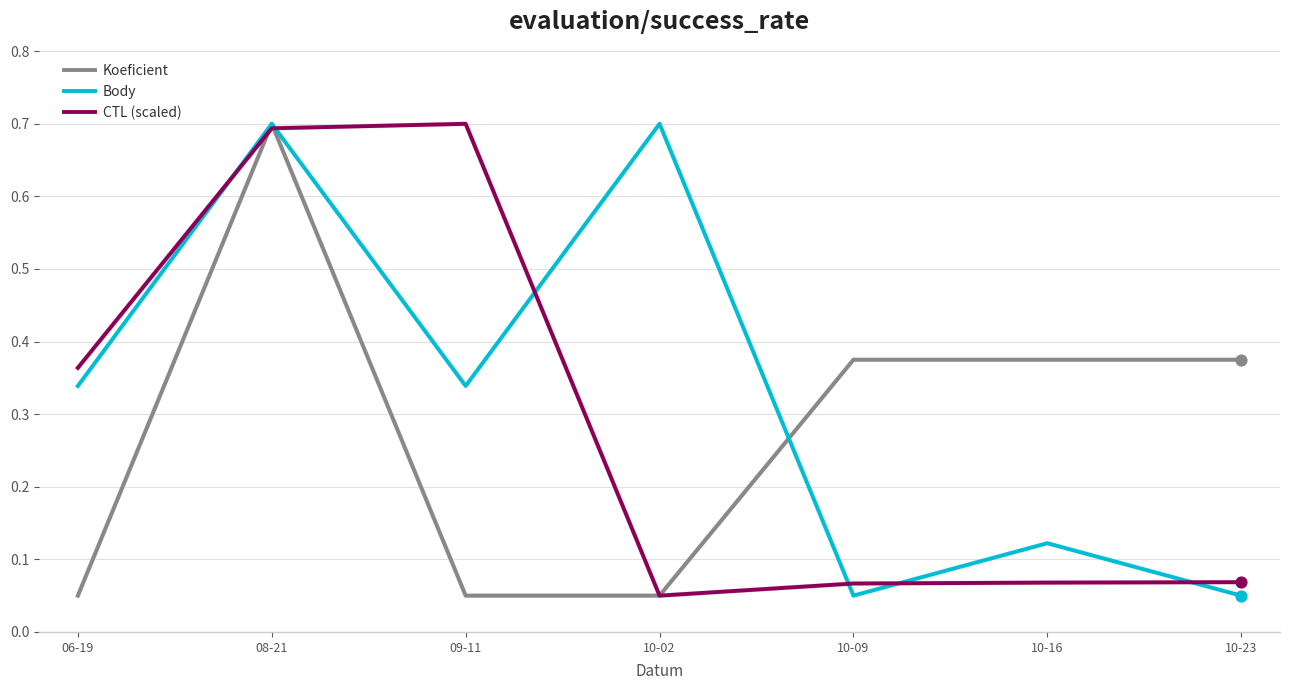

Which series has the largest total across all categories?

Body